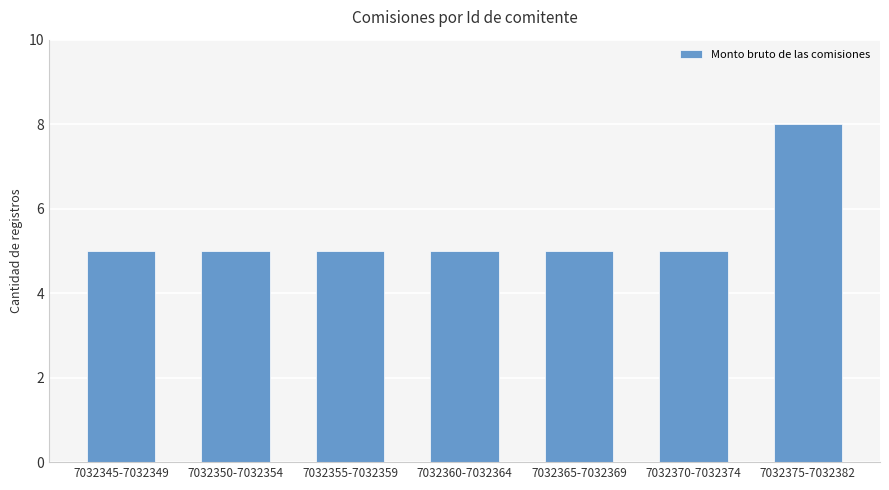

What is the maximum value shown in the chart?

8